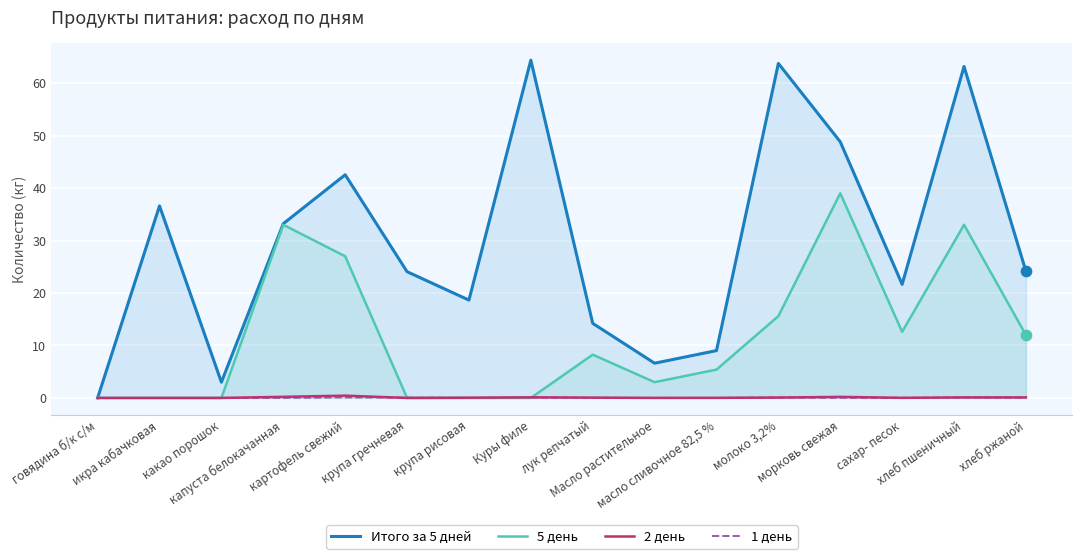

At how many categories does at least one series exceed 62?

3